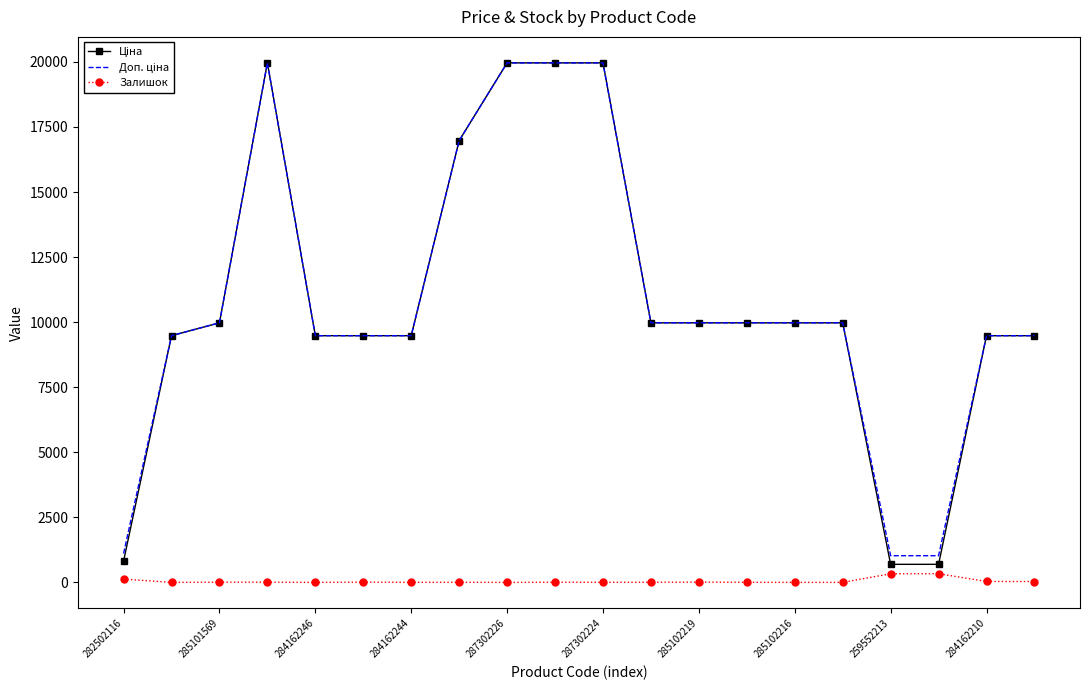

Does the chart have visible grid lines?

No